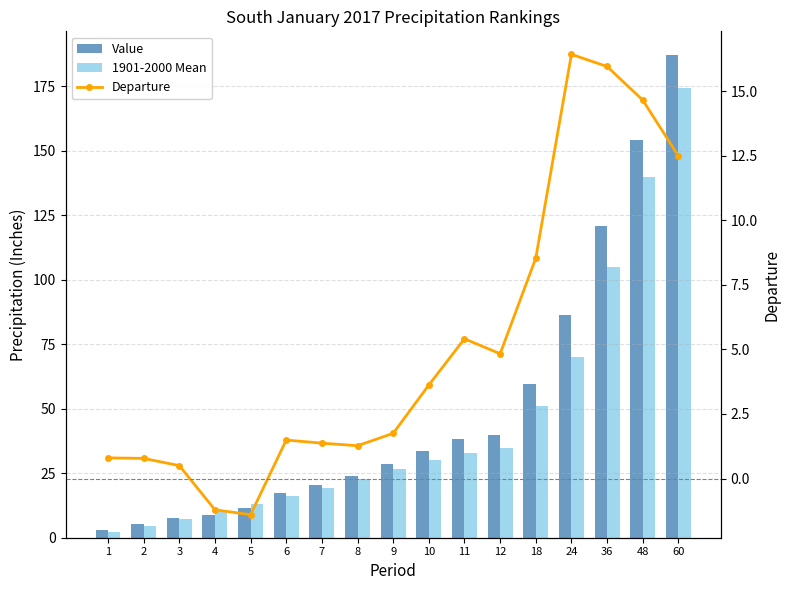

What is the value of the 1901-2000 Mean bar at the 10th from the left?

30.0